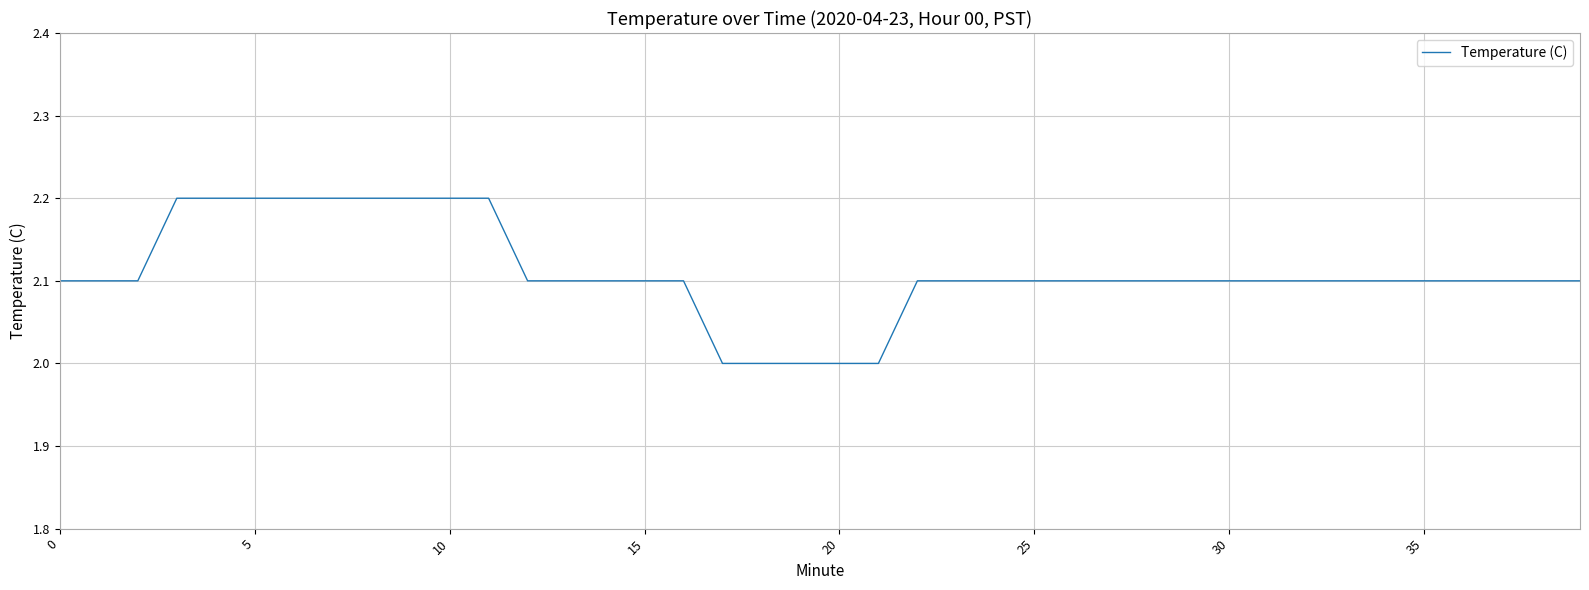

What is the maximum value shown in the chart?

2.2